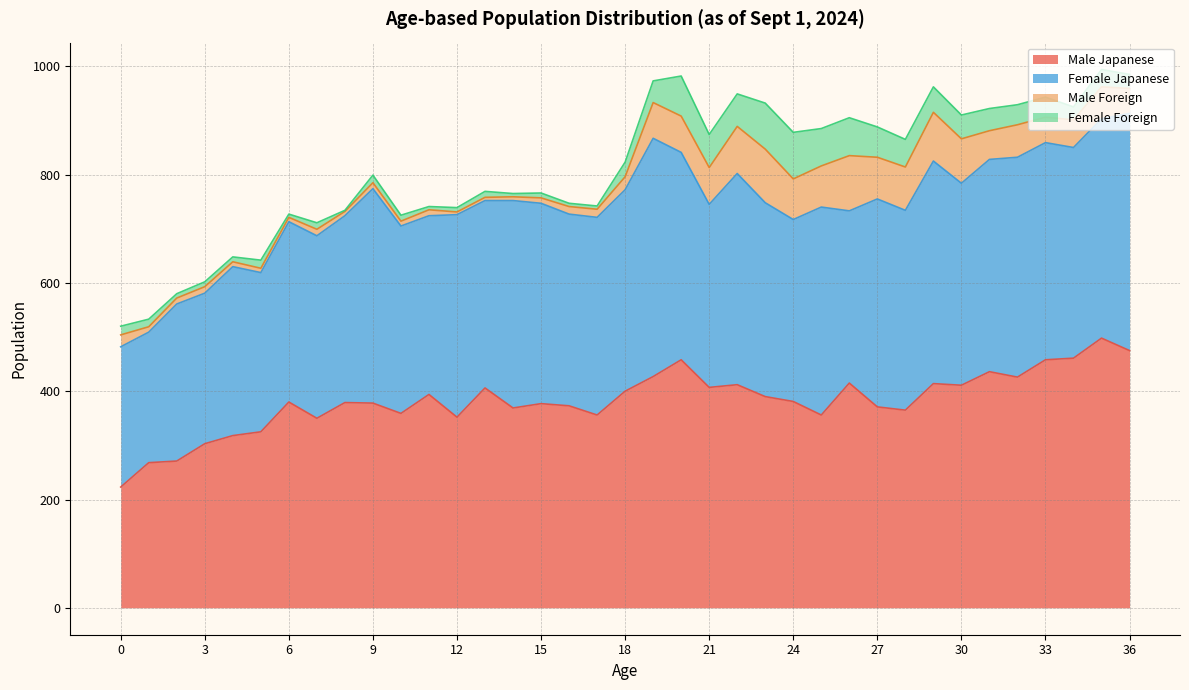

What is the sum of the Male Foreign values at 3 and 17?

27